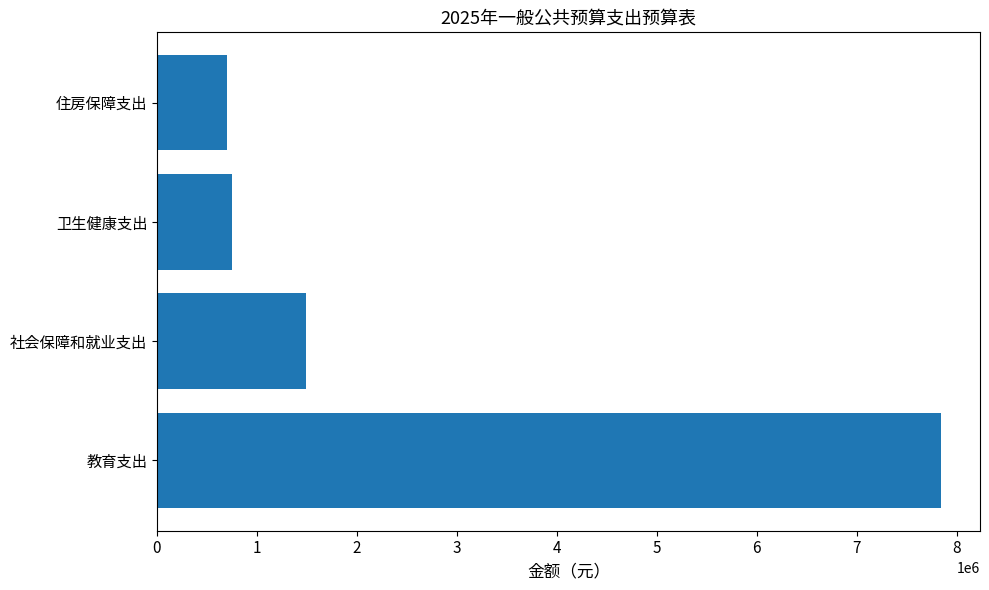

True or false: the data shows 1488120.0 at 社会保障和就业支出.

True